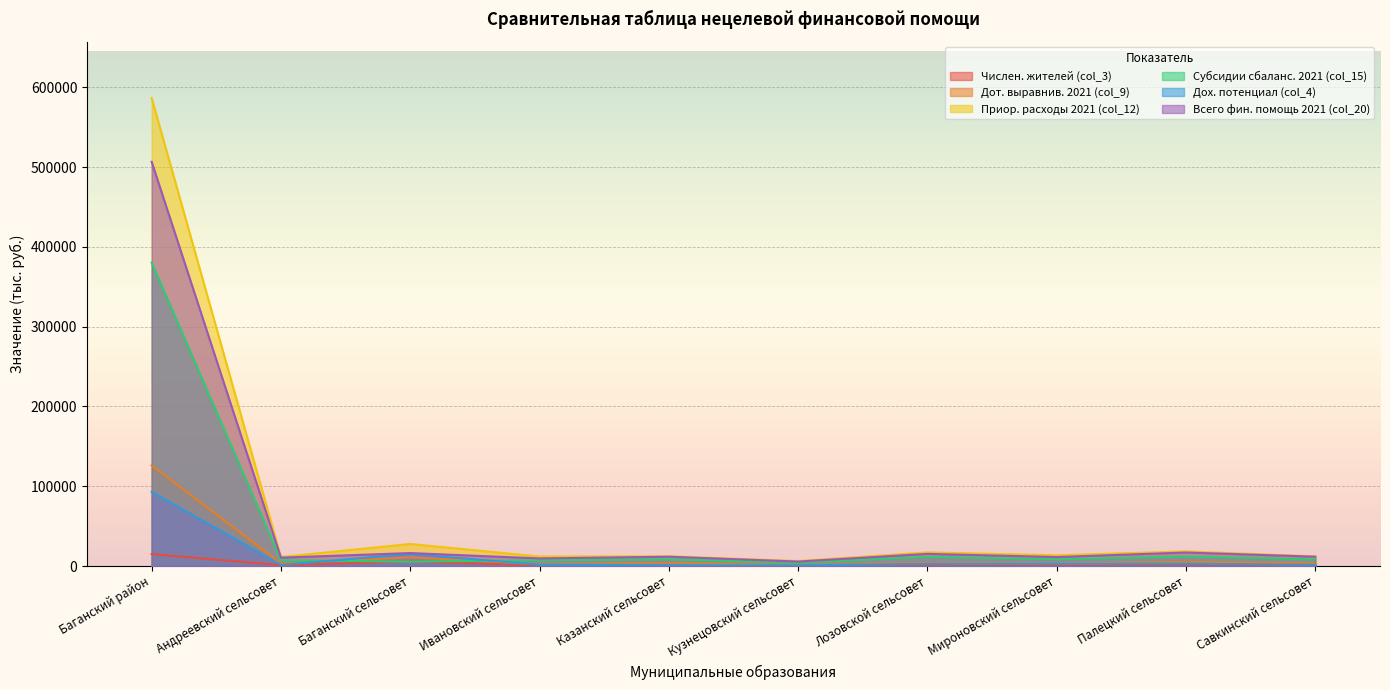

List the series in order of their peak value, highest first.

Приор. расходы 2021 (col_12), Всего фин. помощь 2021 (col_20), Субсидии сбаланс. 2021 (col_15), Дот. выравнив. 2021 (col_9), Дох. потенциал (col_4), Числен. жителей (col_3)